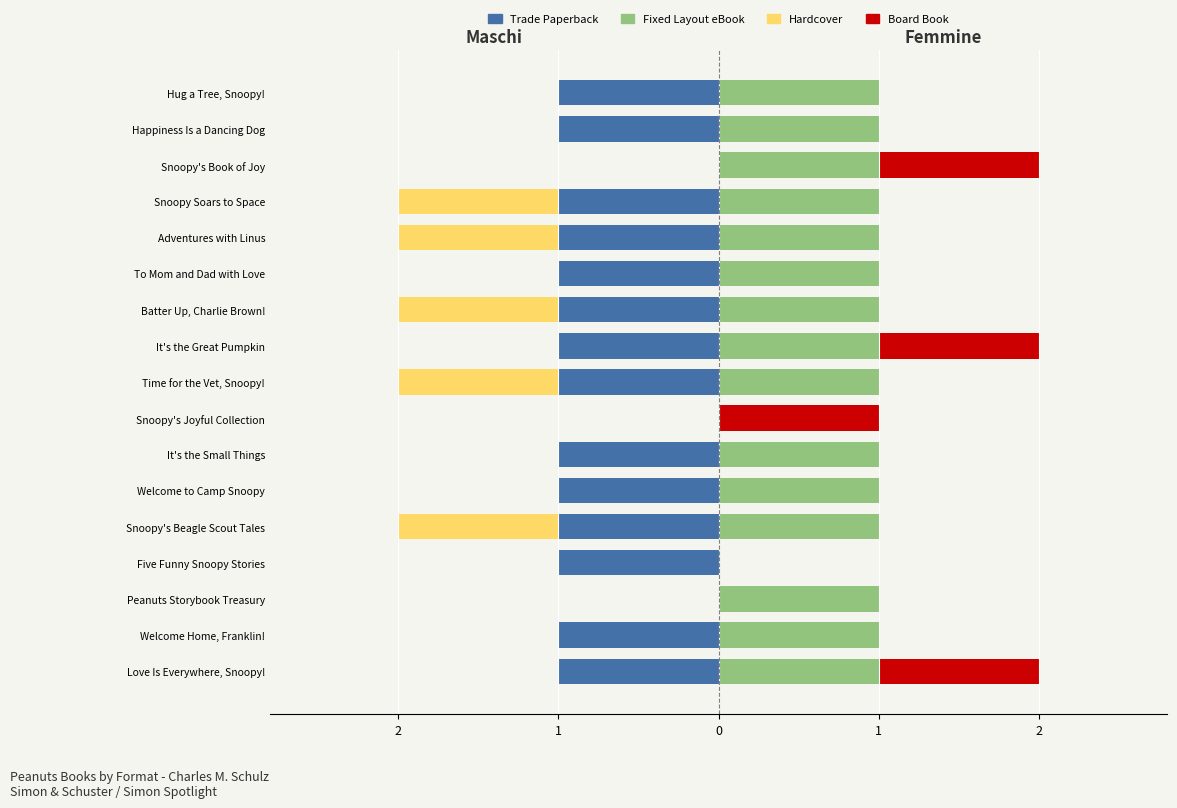

At Adventures with Linus, list the series in order from smallest to largest.

Trade Paperback, Hardcover, Board Book, Fixed Layout eBook